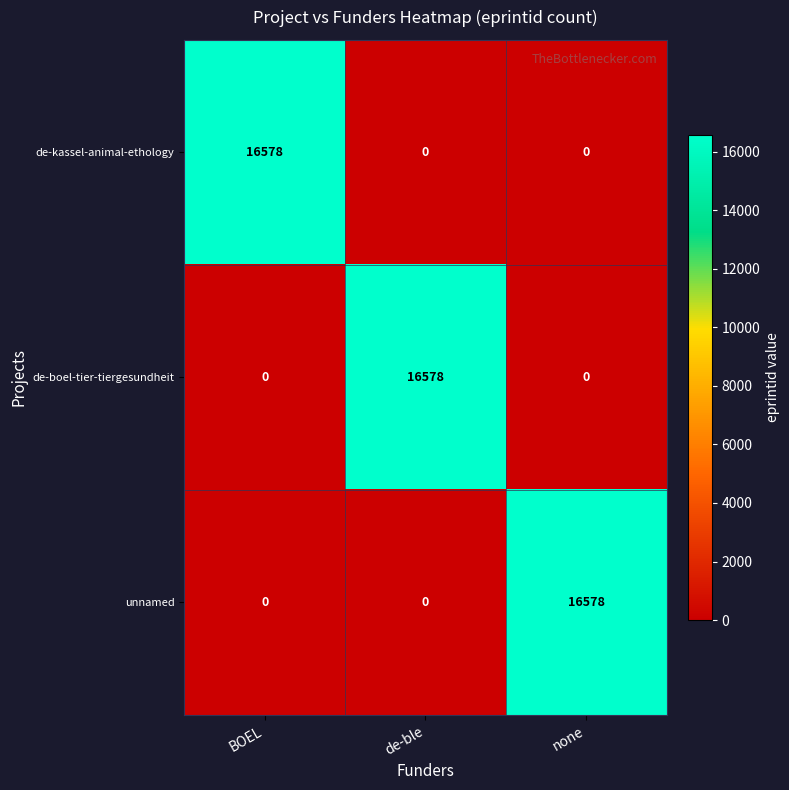

Is it true that de-kassel-animal-ethology equals 6107 at none?

False